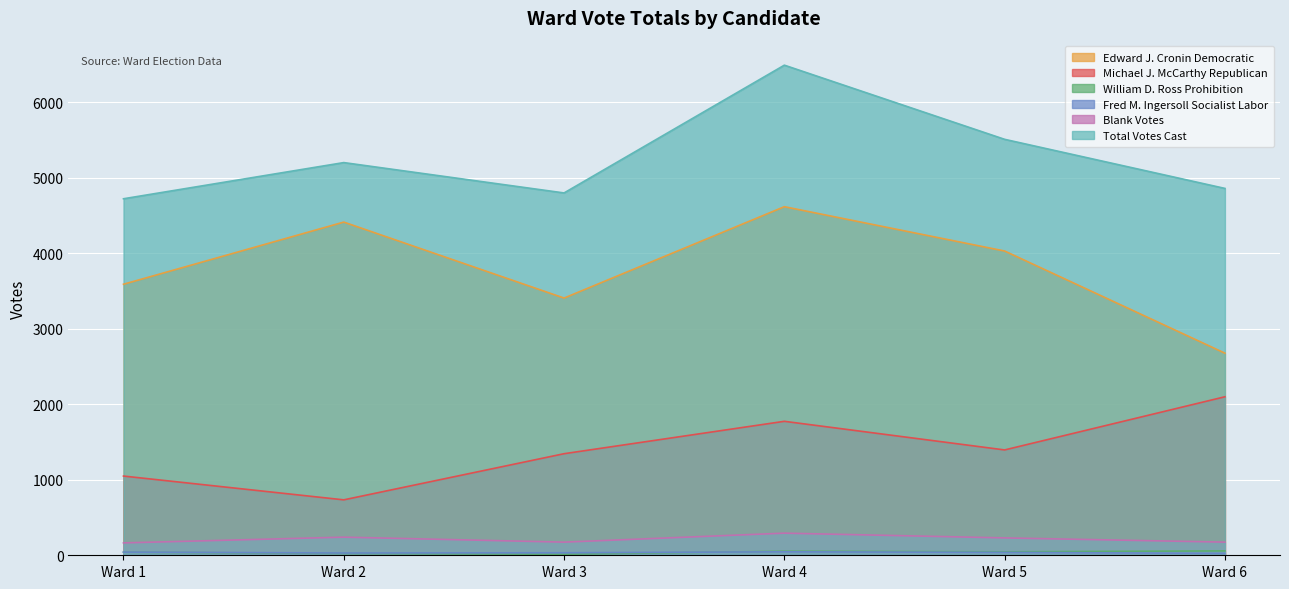

At which category is the sum across all series the highest?

Ward 4